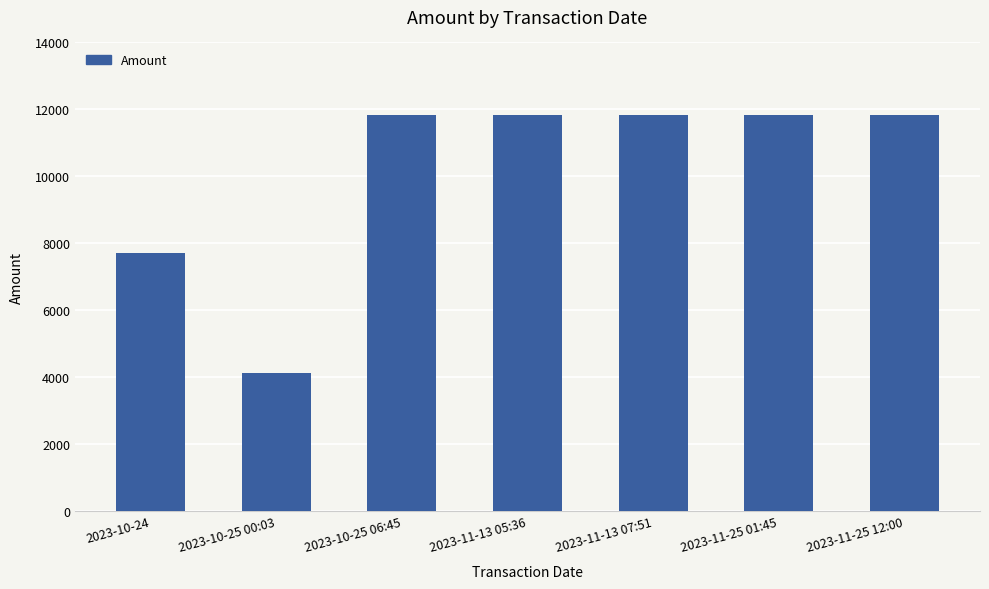

What is the label of the 5th bar from the left?

2023-11-13 07:51